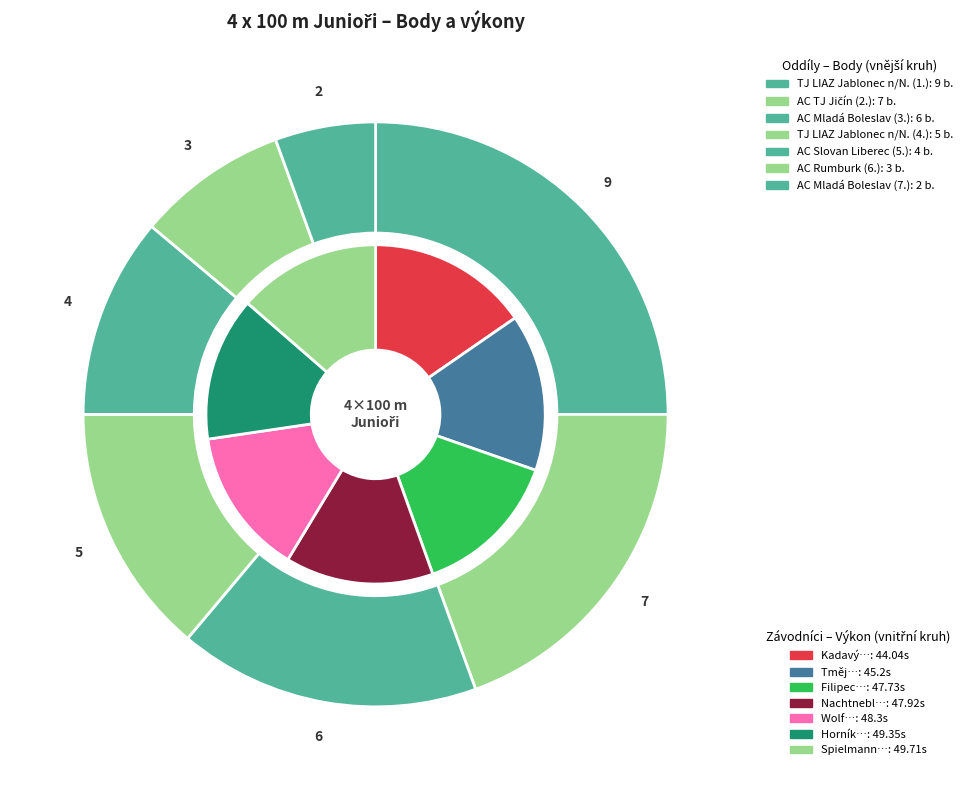

To the nearest percent, what percentage of the pie is AC Mladá Boleslav (3)?

17%